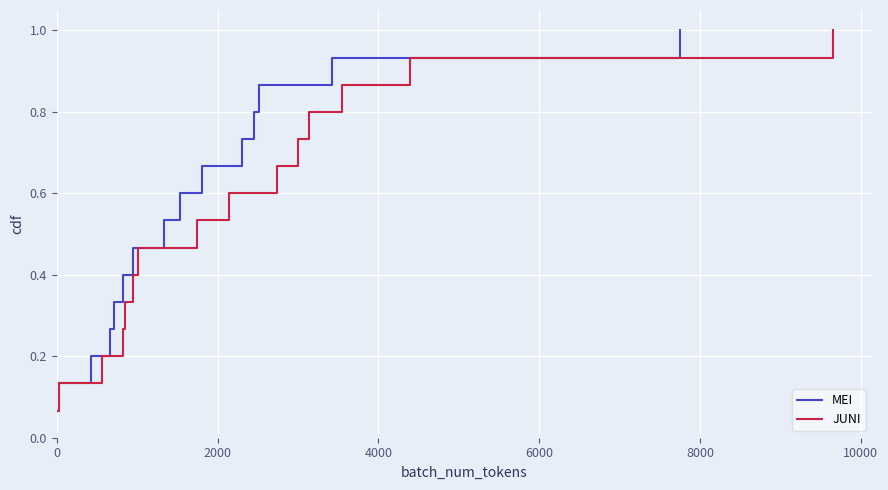

At how many categories does at least one series exceed 0?

15